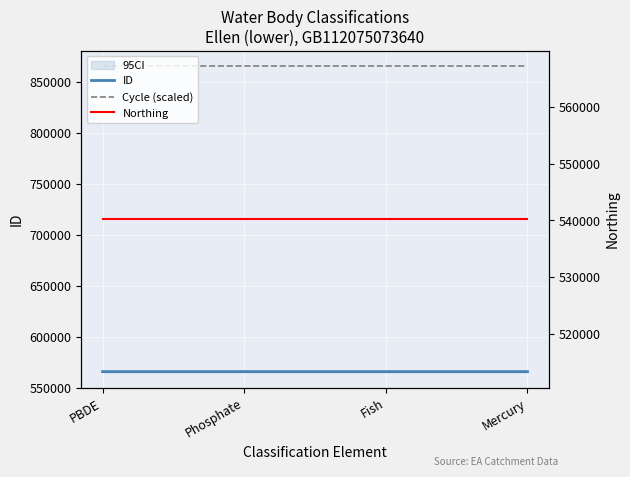

List the series in order of their peak value, lowest first.

Northing, ID, Cycle (scaled)